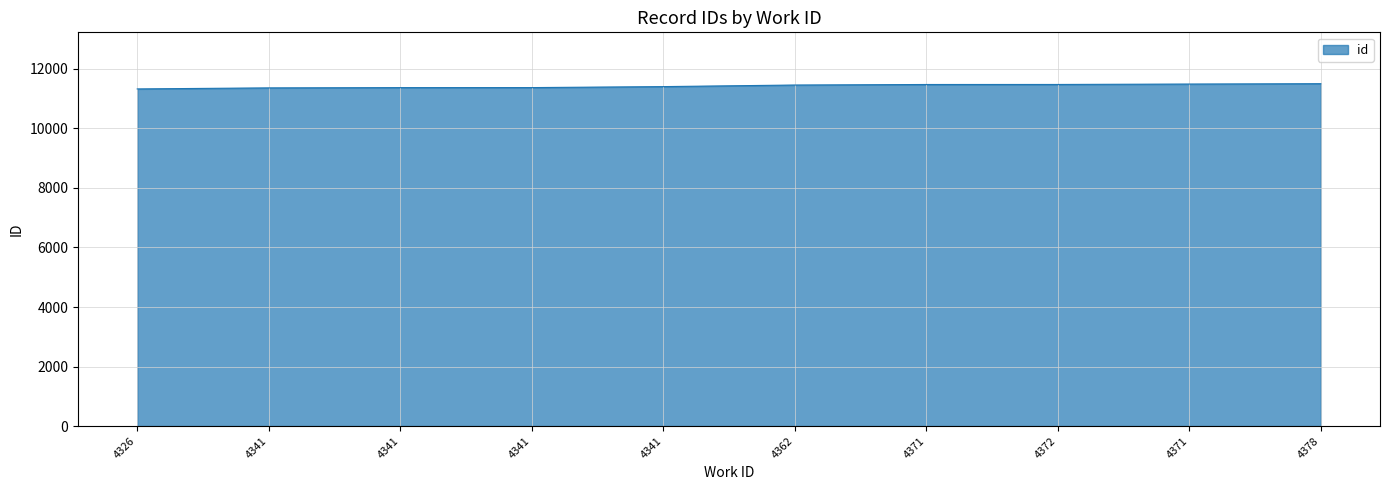

Does the chart have visible grid lines?

Yes